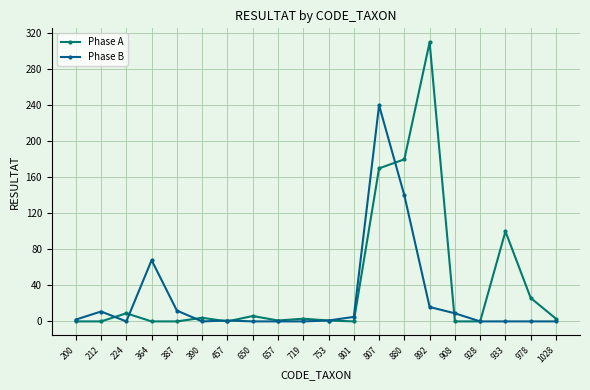

Which series has the largest range (max minus min)?

Phase A